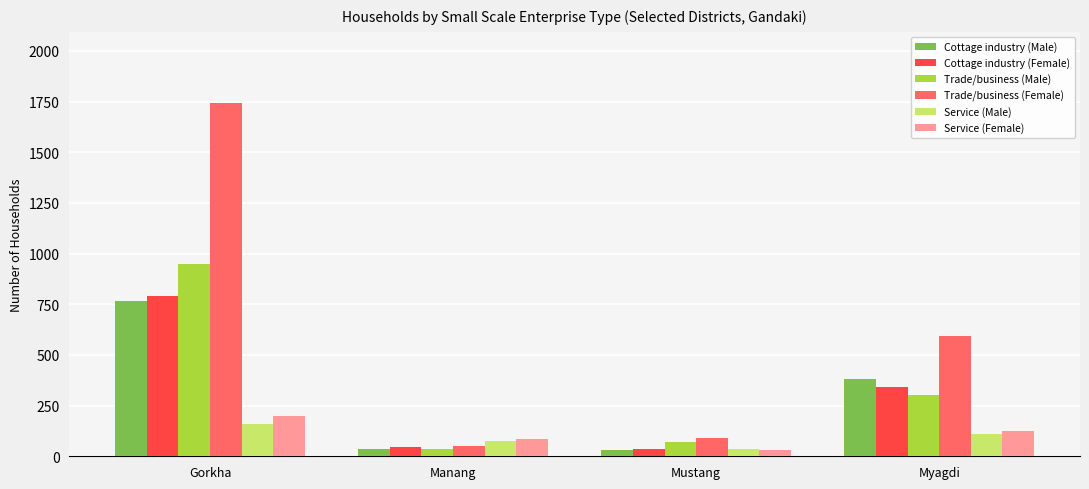

Is the value of Trade/business (Male) at Myagdi greater than the value of Service (Male) at Gorkha?

Yes